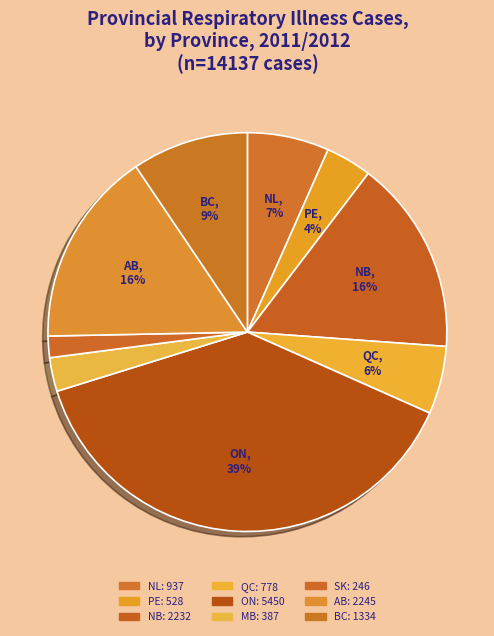

Rank the categories by value from highest to lowest.

ON, AB, NB, BC, NL, QC, PE, MB, SK